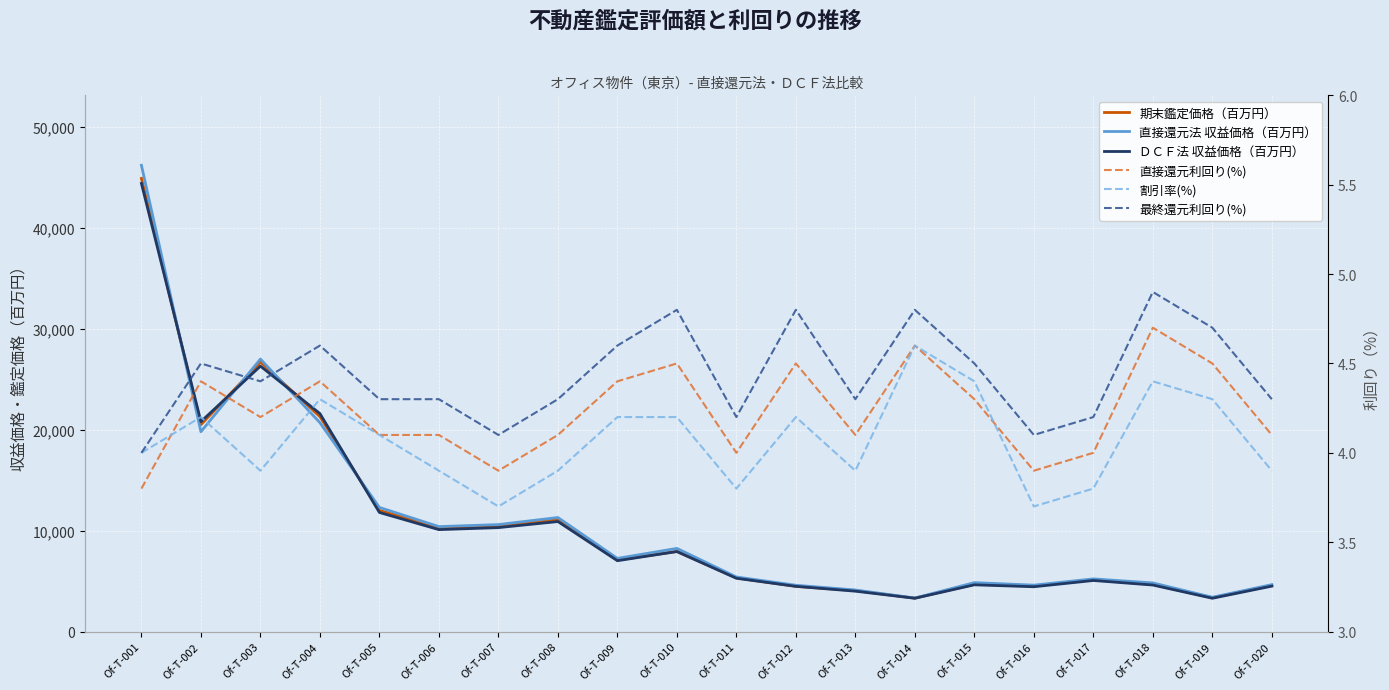

Is the value of 直接還元利回り(%) at Of-T-017 greater than the value of 最終還元利回り(%) at Of-T-007?

No